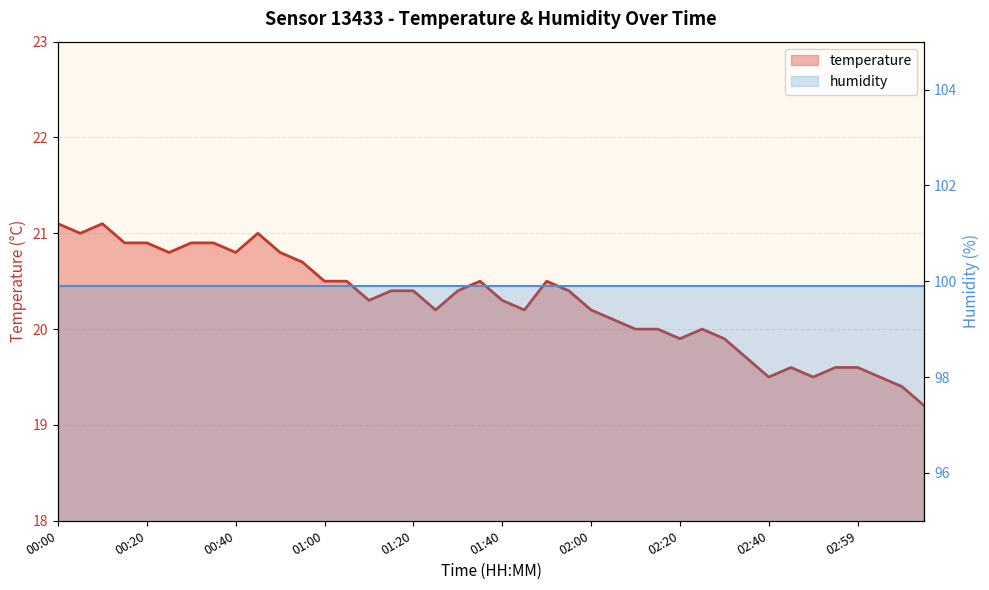

How many points are higher than both their immediate neighbors (excluding endpoints)?

6